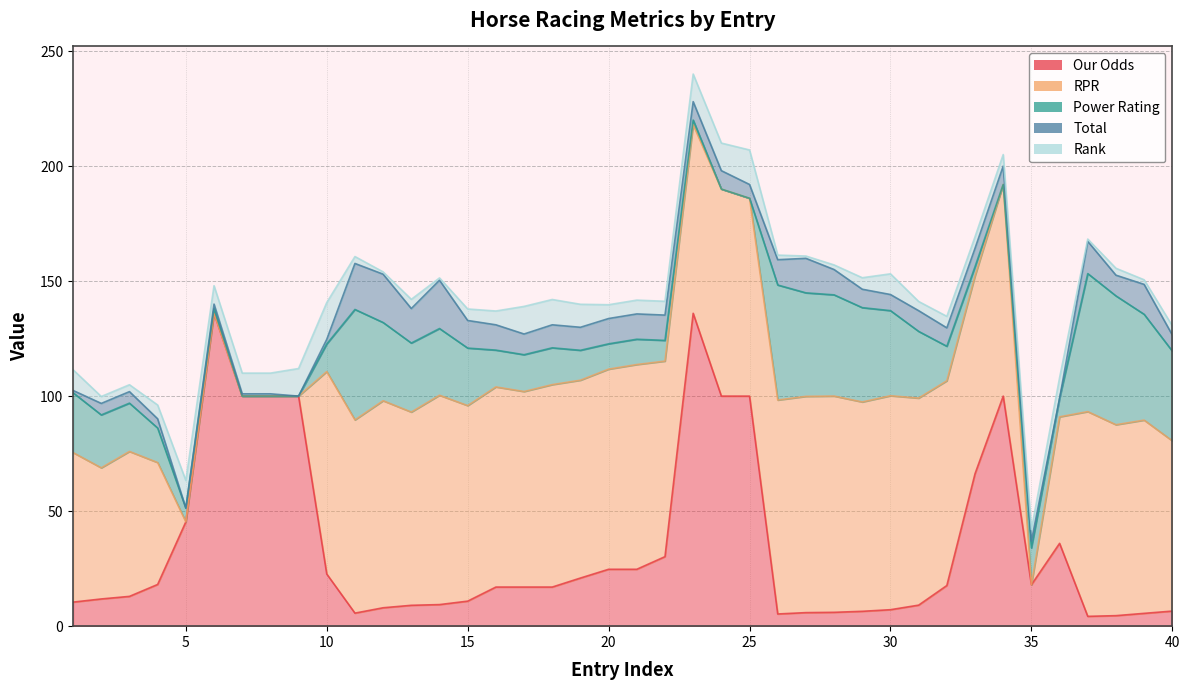

What is the highest value of the Total series?

21.0